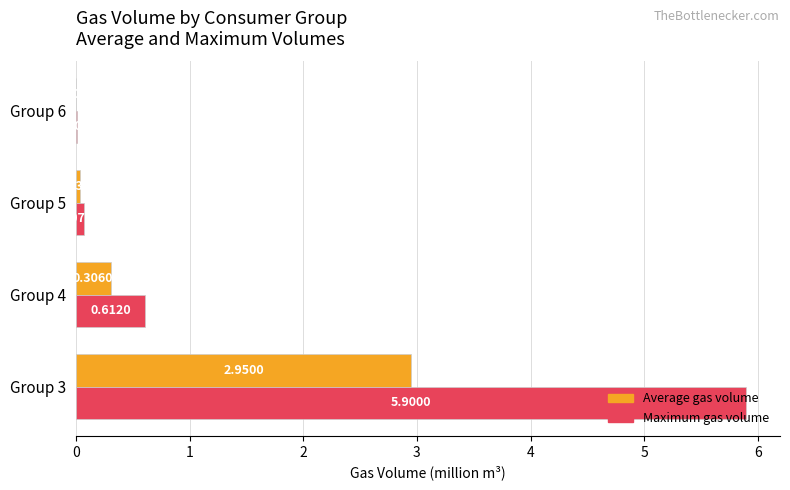

Which series has the largest range (max minus min)?

Maximum gas volume